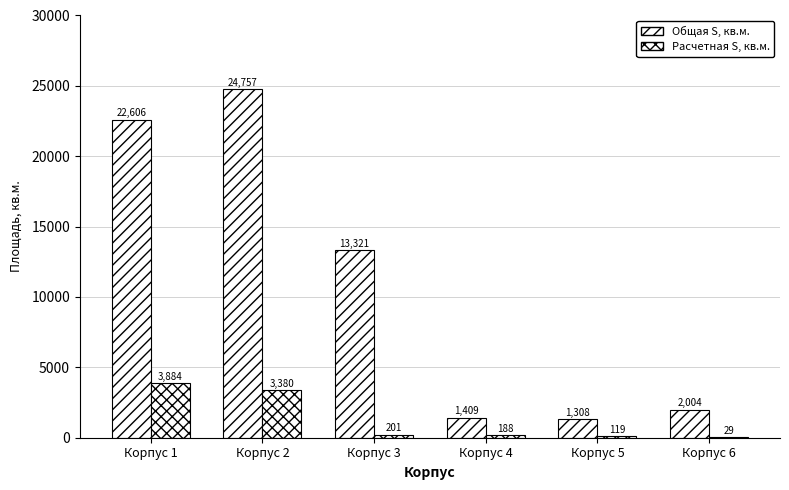

What is the smallest value displayed?

28.6